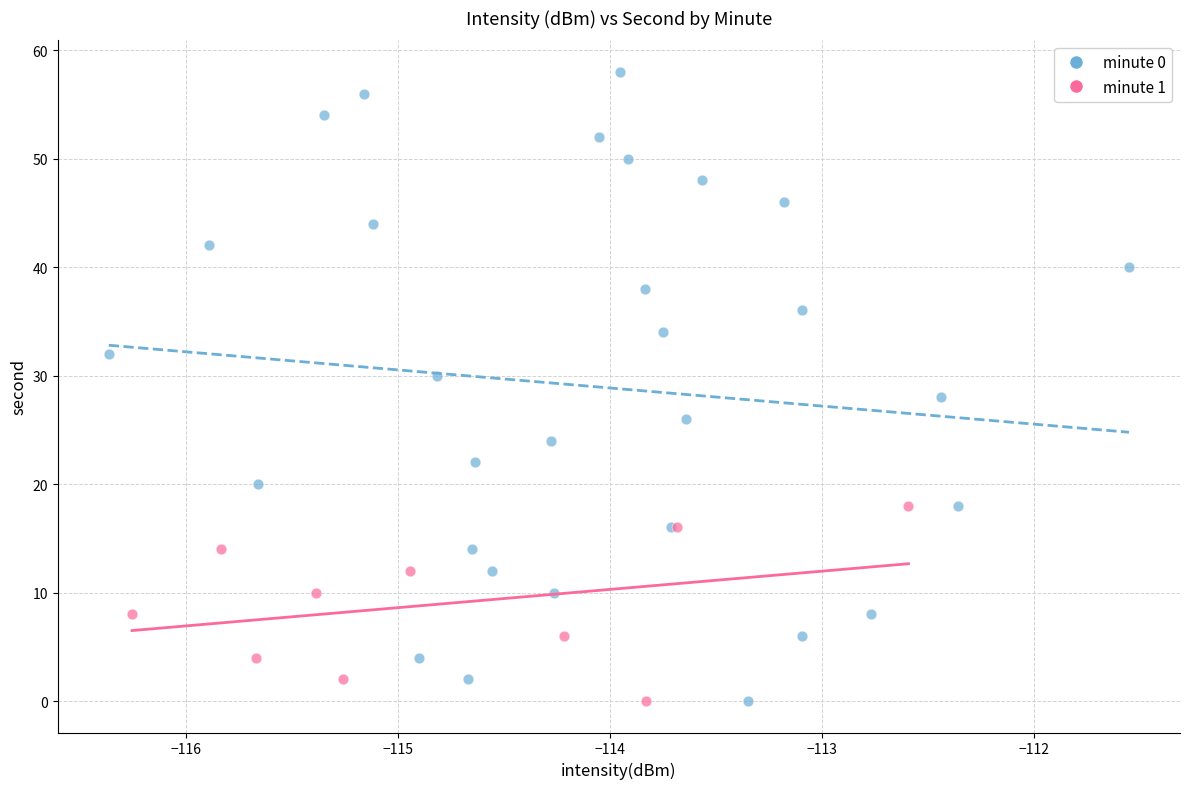

Which series has the widest spread of Y values?

minute 0